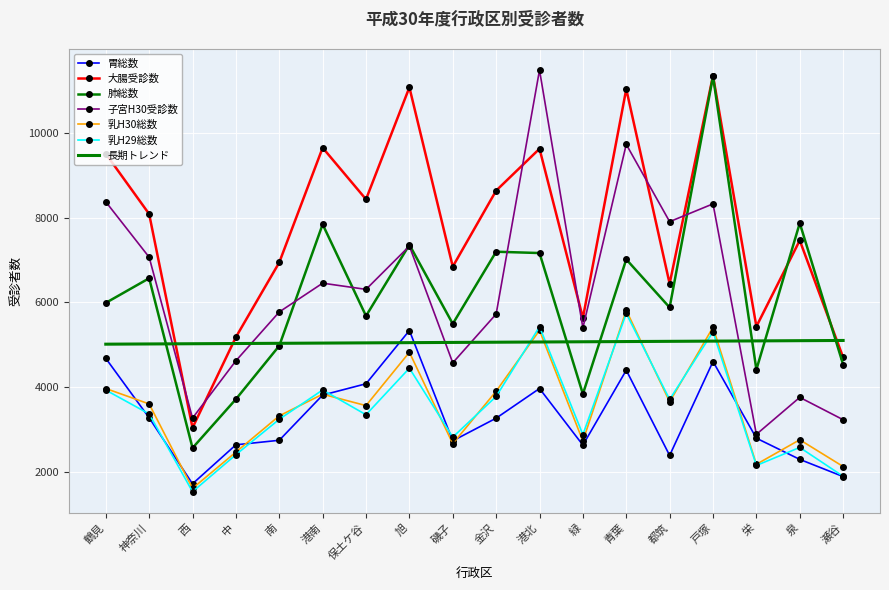

At how many categories does at least one series exceed 10454?

4